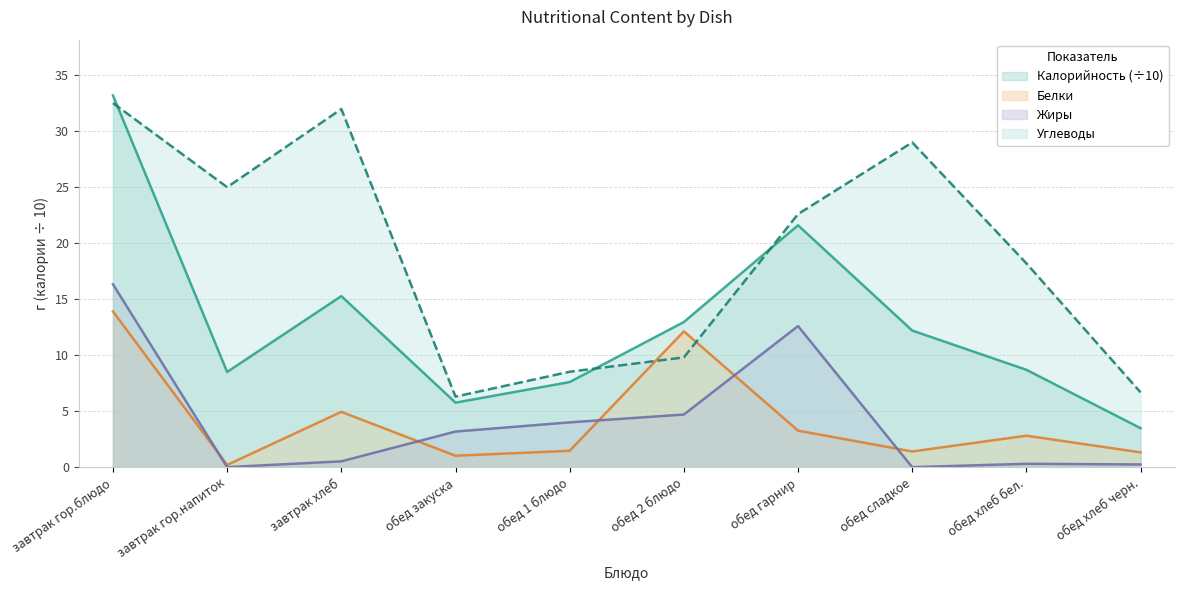

Where is the first local maximum for Углеводы?

завтрак хлеб